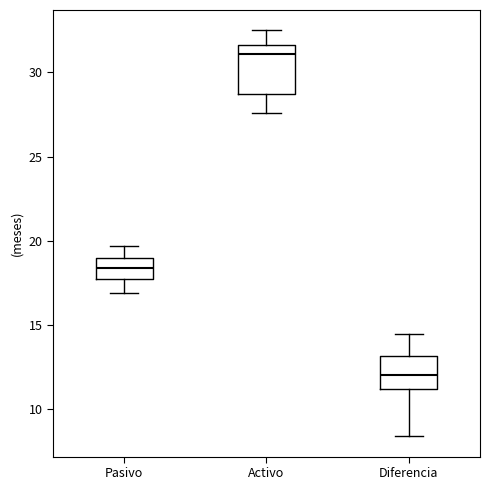

Reading left to right, read every box against the y-axis: the position of its median line, the range the box covers, and the ends of its whiskers. The values are not printed on the chart, so give them approximately, as read against the axis.

Pasivo: median 18.5, box 17.5 to 19.0, whiskers 17.0 to 19.5
Activo: median 31.0, box 28.5 to 31.5, whiskers 27.5 to 32.5
Diferencia: median 12.0, box 11.0 to 13.0, whiskers 8.5 to 14.5